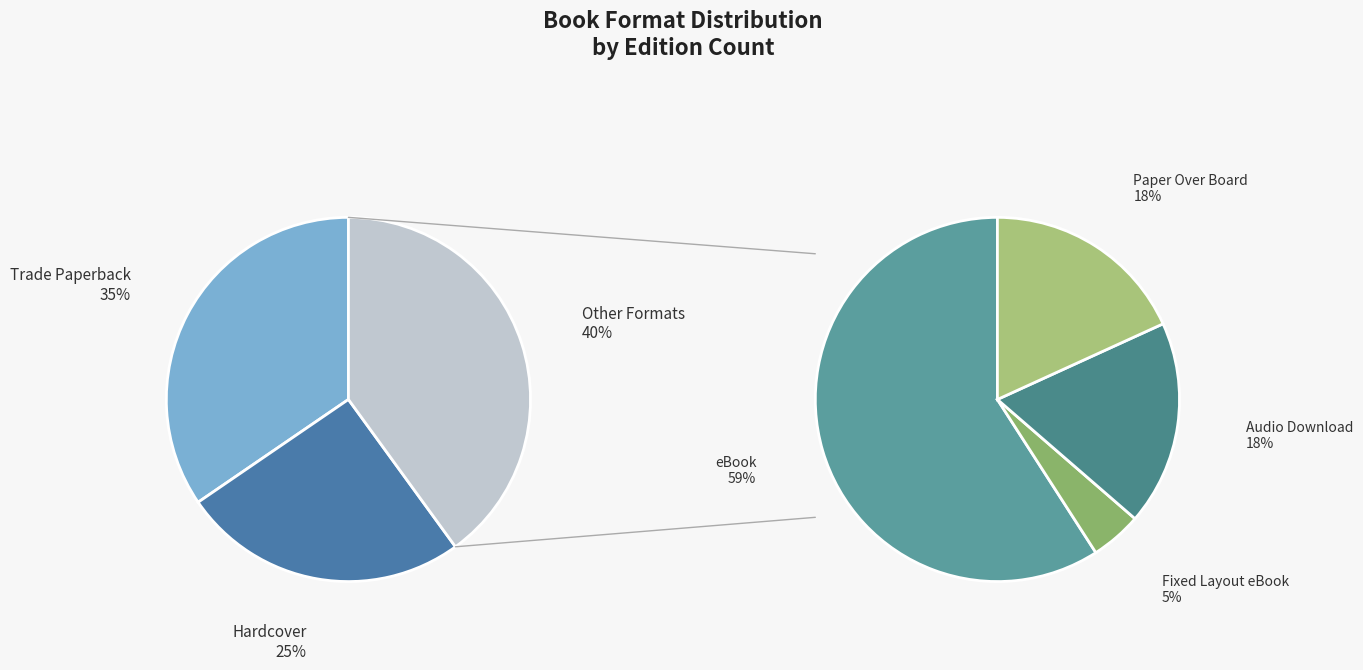

Which category has the smallest portion of the pie?

Fixed Layout eBook